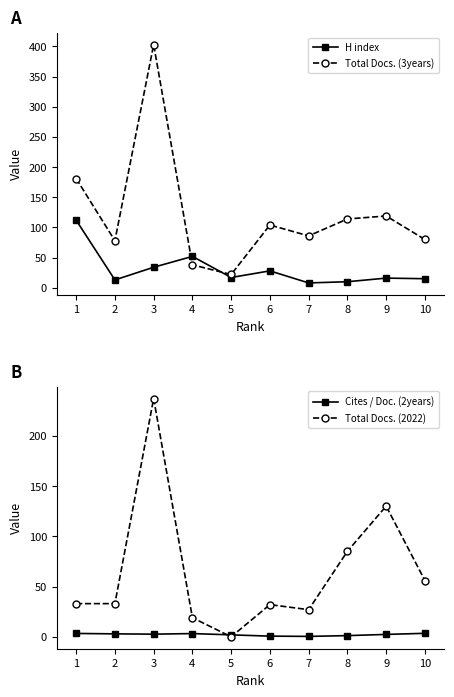

At which label does H index first exceed 17?

1